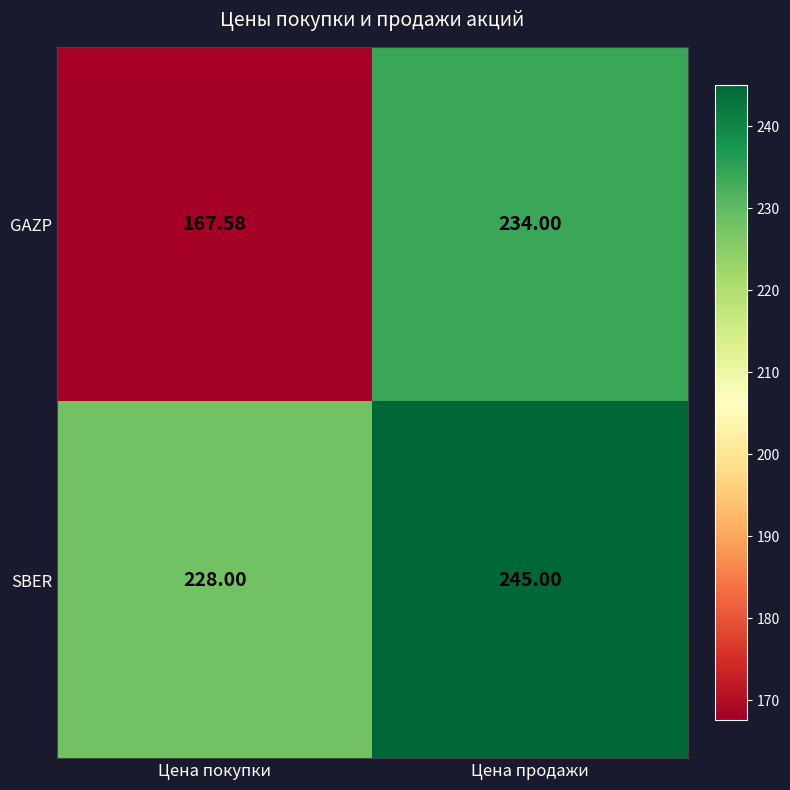

At how many categories does at least one series exceed 222?

2